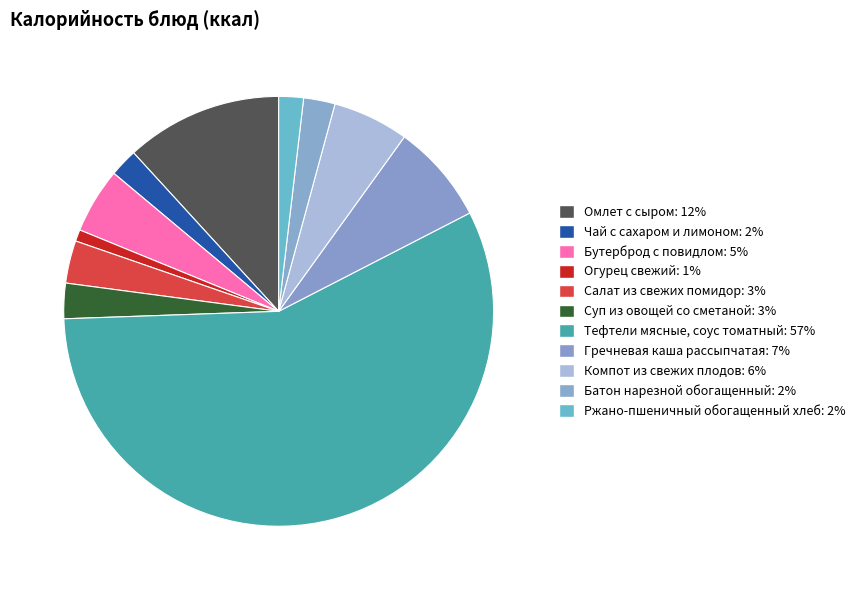

How many slices are in this pie chart?

11